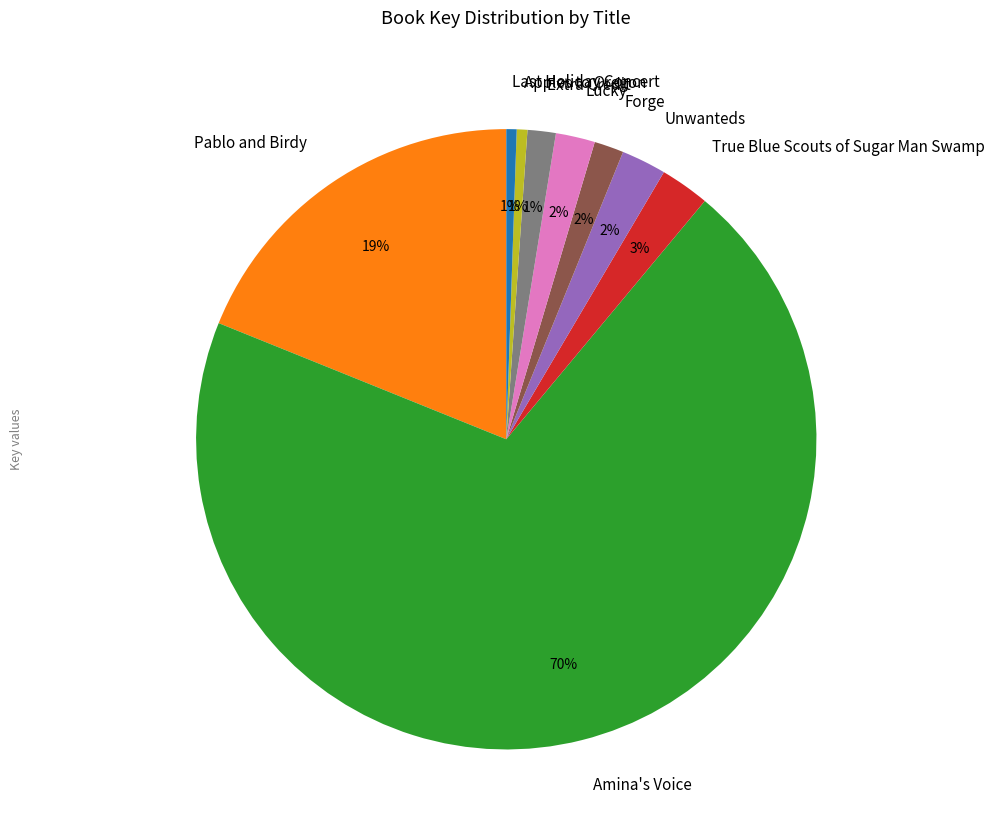

To the nearest percent, what percentage of the pie is Forge?

2%